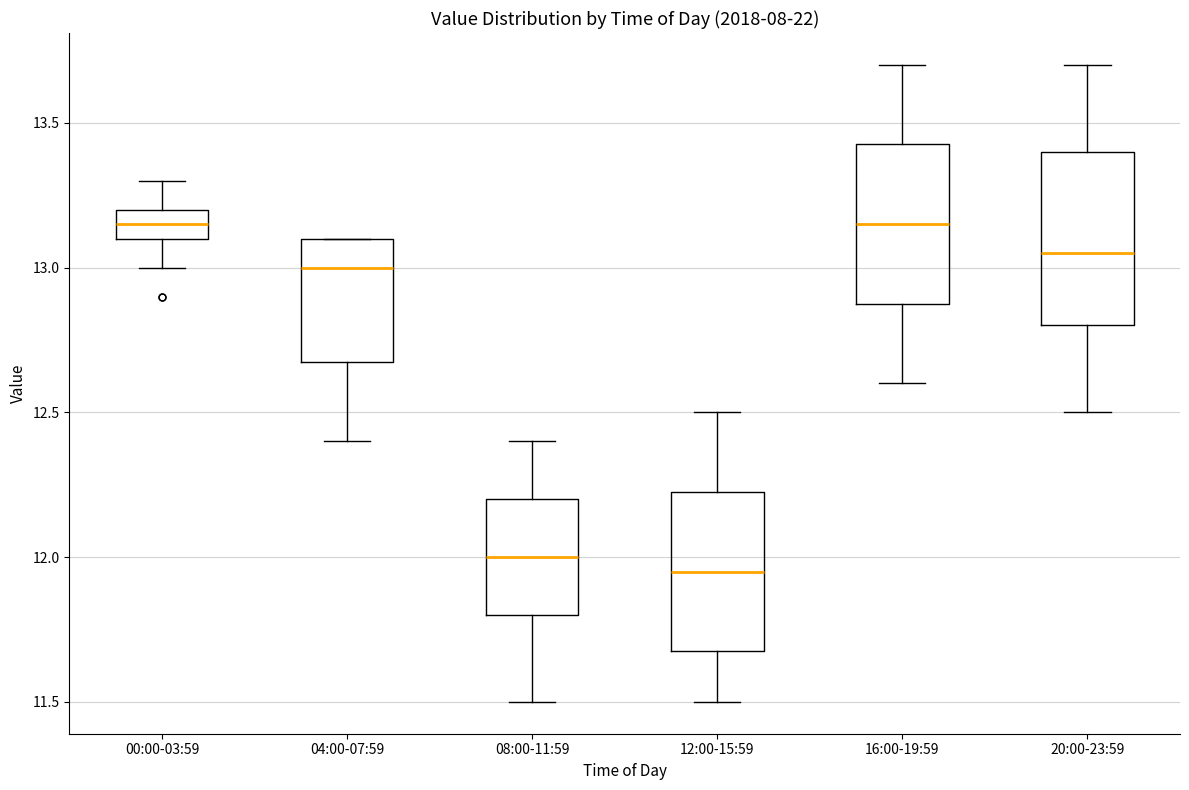

Reading left to right, transcribe this box plot: for each box, give where its median line is, the range the box spans, and where its two whiskers end, as read against the y-axis. The values are not printed on the chart, so give them approximately, as read against the axis.

00:00-03:59: median 13.15, box 13.10 to 13.20, whiskers 13.00 to 13.30
04:00-07:59: median 13.00, box 12.70 to 13.10, whiskers 12.40 to 13.10
08:00-11:59: median 12.00, box 11.80 to 12.20, whiskers 11.50 to 12.40
12:00-15:59: median 11.95, box 11.70 to 12.25, whiskers 11.50 to 12.50
16:00-19:59: median 13.15, box 12.90 to 13.45, whiskers 12.60 to 13.70
20:00-23:59: median 13.05, box 12.80 to 13.40, whiskers 12.50 to 13.70